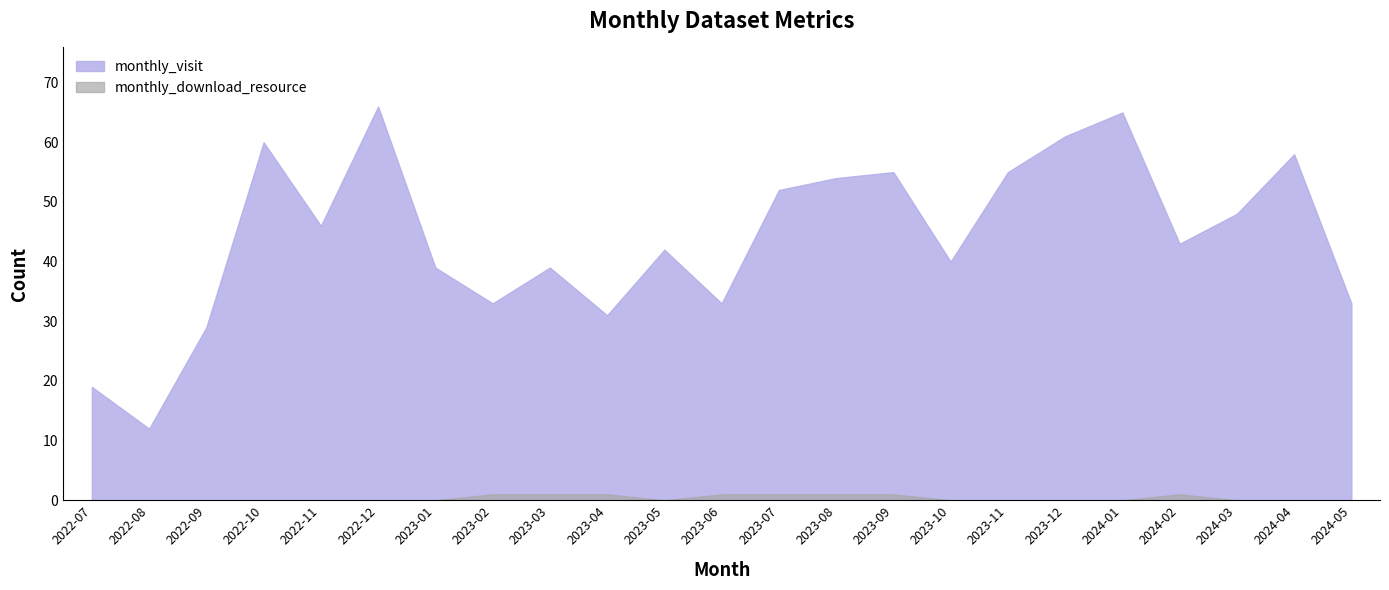

Which series has the widest spread of values?

monthly_visit